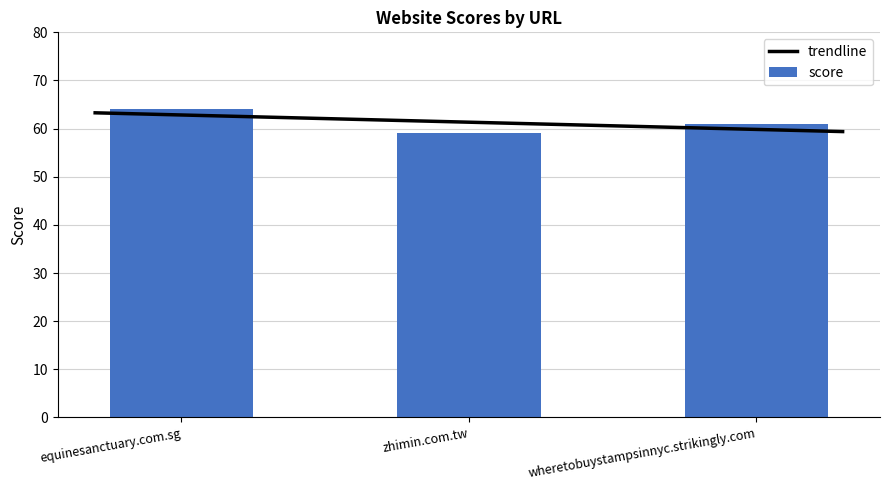

What is the smallest value displayed?

59